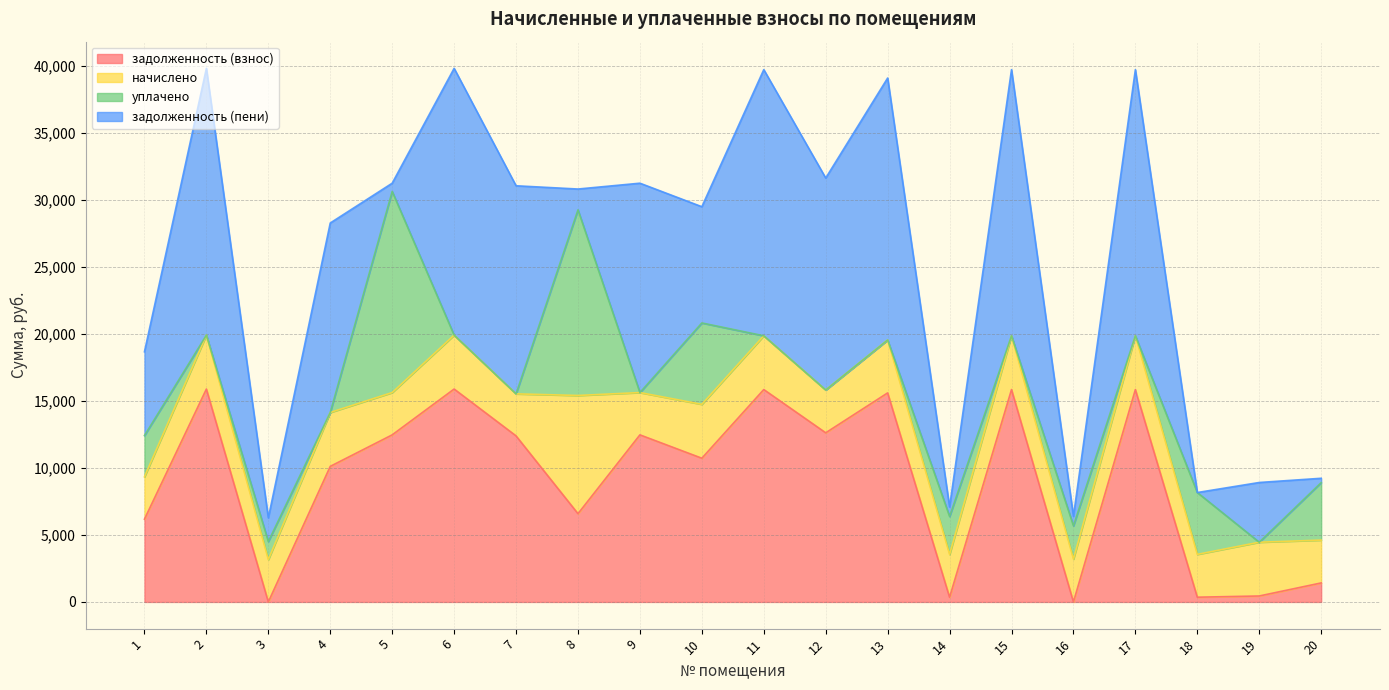

What value does the задолженность (взнос) series have at 18?

354.5